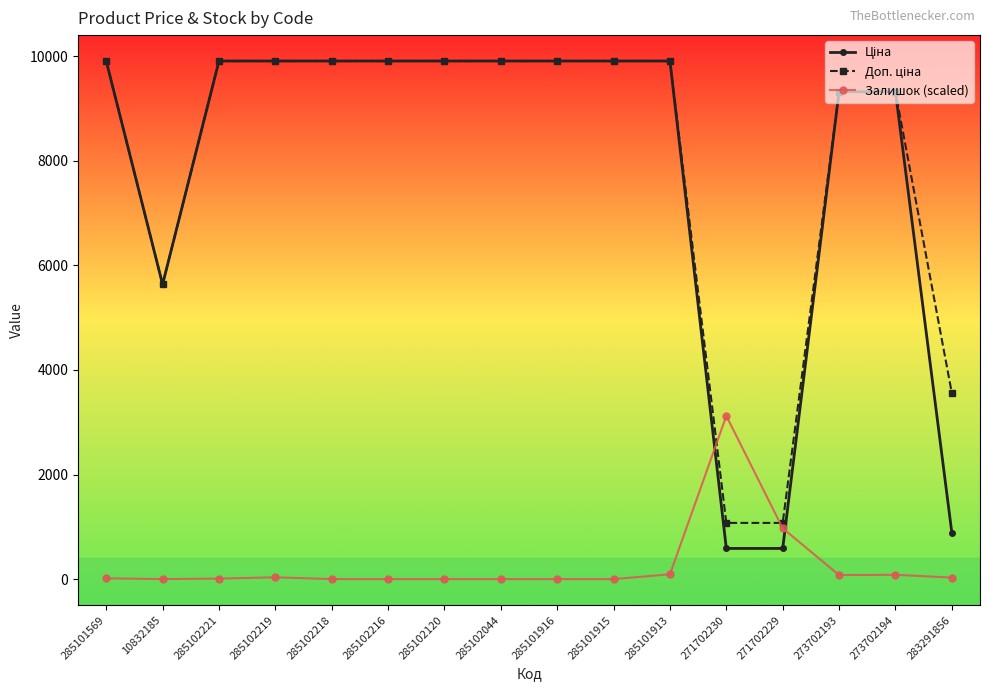

What is the difference between the maximum and second lowest values in the Залишок (scaled) series?

3121.2